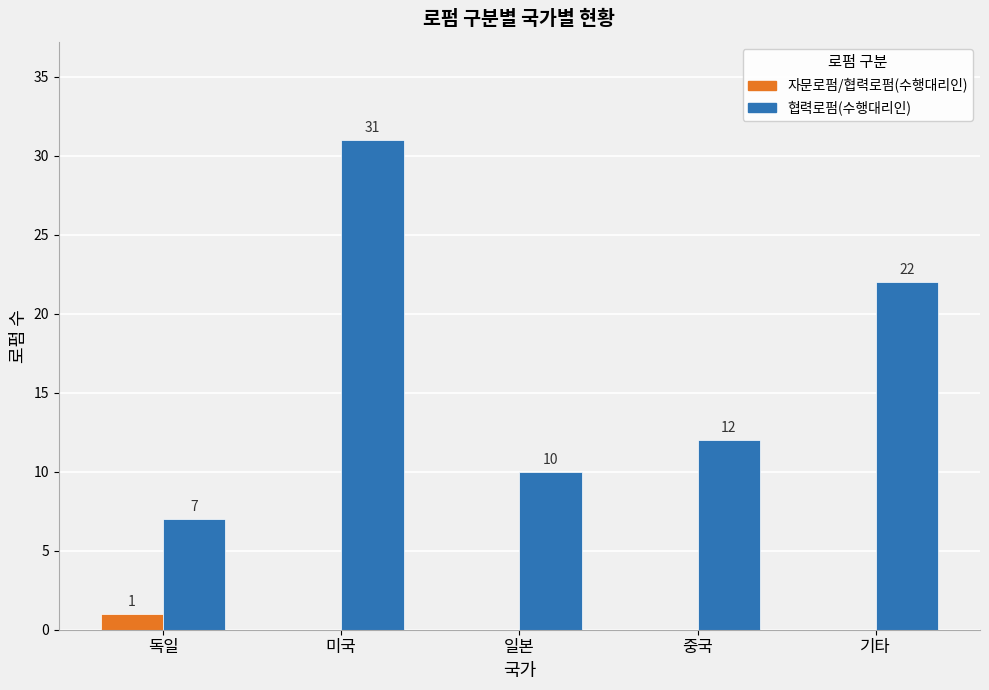

Between 독일 and 기타, which series saw the biggest shift?

협력로펌(수행대리인)